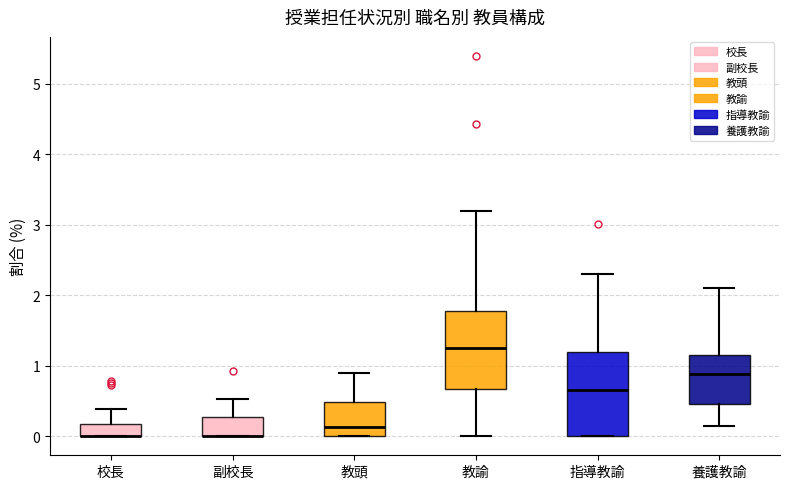

Reading left to right, read every box against the y-axis: the position of its median line, the range the box covers, and the ends of its whiskers. The values are not printed on the chart, so give them approximately, as read against the axis.

校長: median 0.0 (drawn on the box's lower edge), box 0.0 to 0.2, whiskers 0.0 to 0.4
副校長: median 0.0 (drawn on the box's lower edge), box 0.0 to 0.3, whiskers 0.0 to 0.5
教頭: median 0.1, box 0.0 to 0.5, whiskers 0.0 to 0.9
教諭: median 1.2, box 0.7 to 1.8, whiskers 0.0 to 3.2
指導教諭: median 0.7, box 0.0 to 1.2, whiskers 0.0 to 2.3
養護教諭: median 0.9, box 0.5 to 1.1, whiskers 0.1 to 2.1